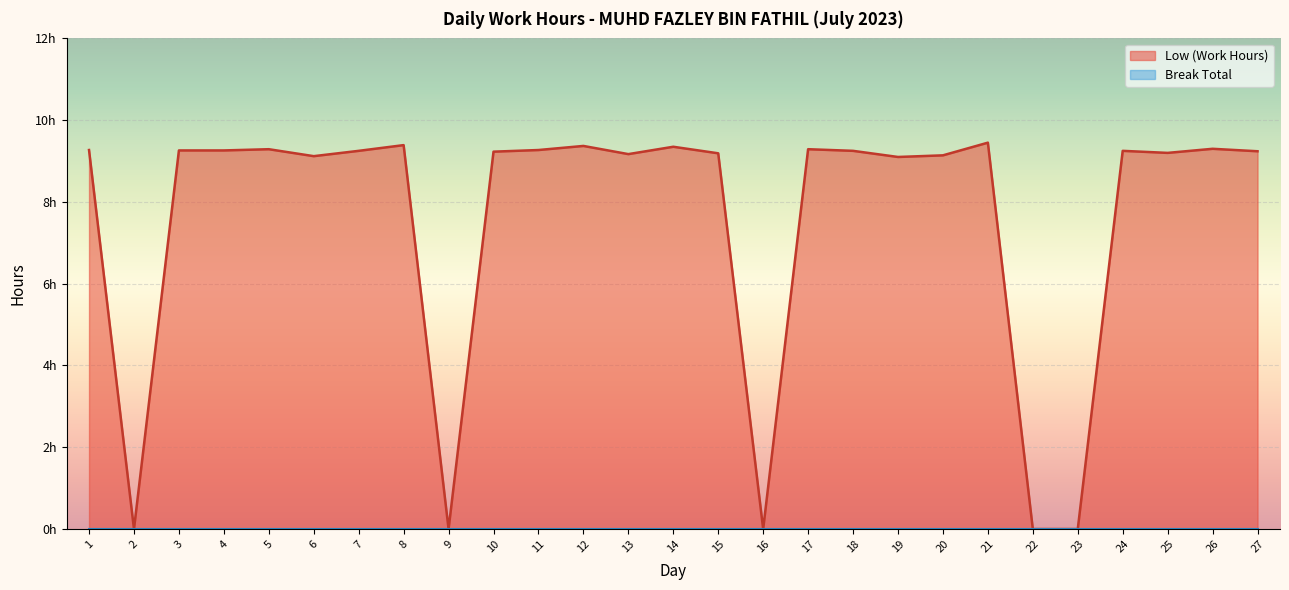

Where is the first local maximum?

5